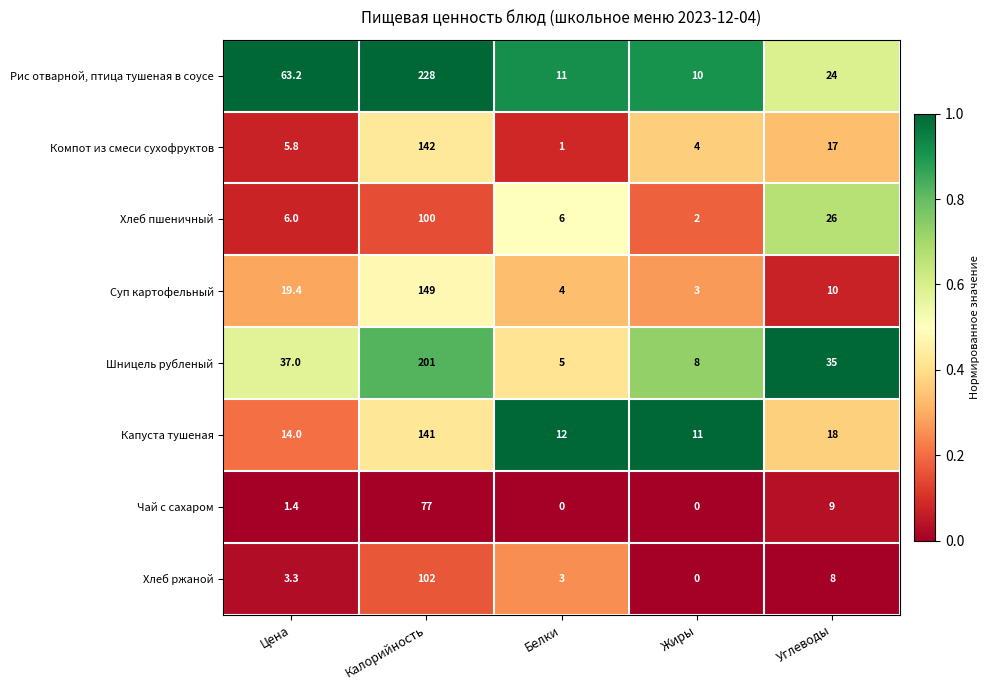

What is the sum of the Суп картофельный values at Цена and Углеводы?

29.4